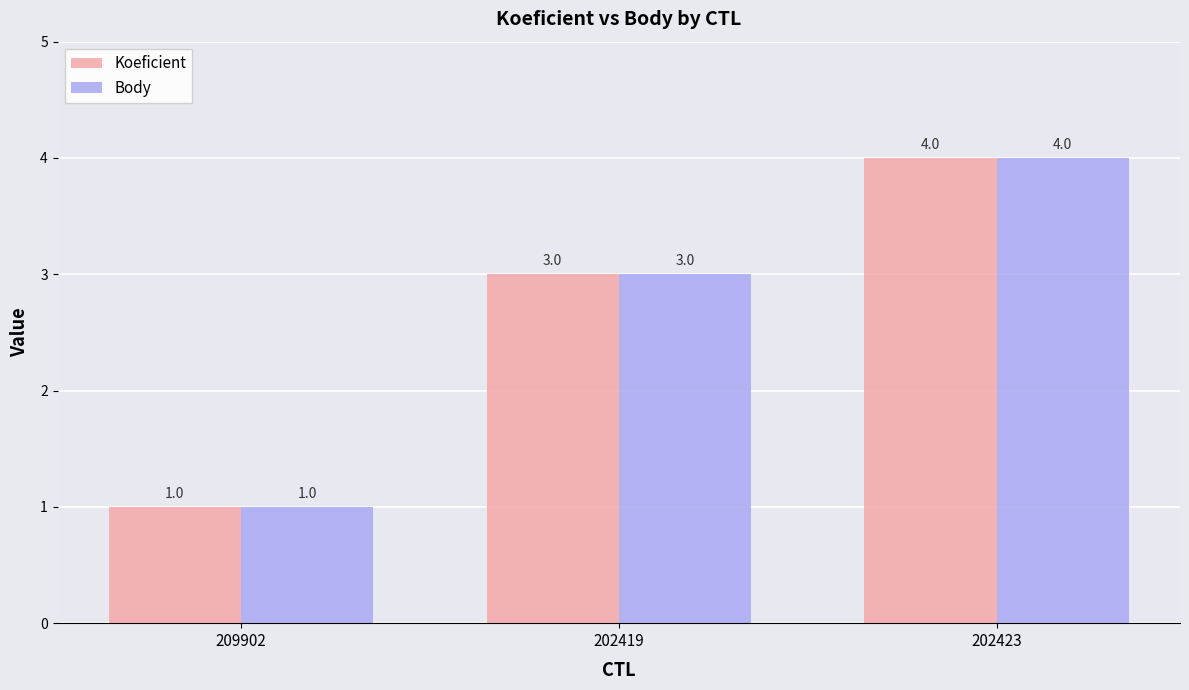

How many bars are there in total?

6